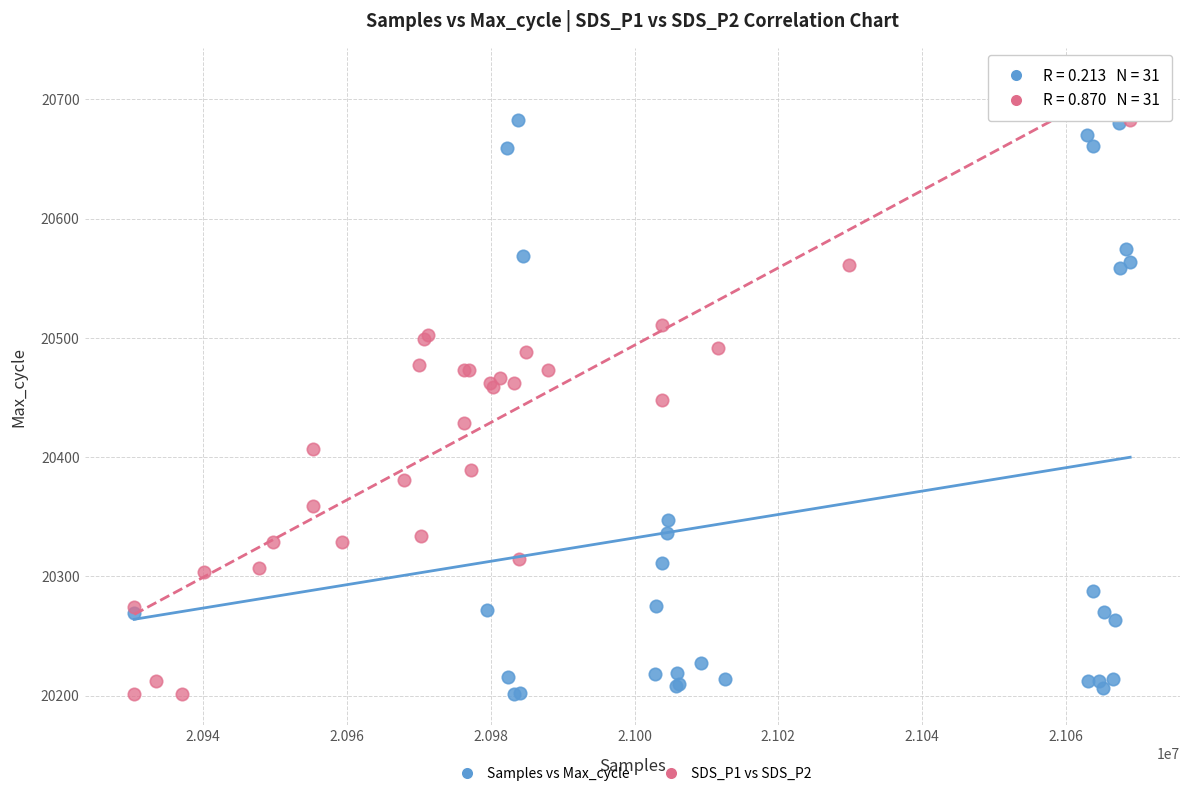

What are all the series names shown in the legend?

Samples vs Max_cycle, SDS_P1 vs SDS_P2